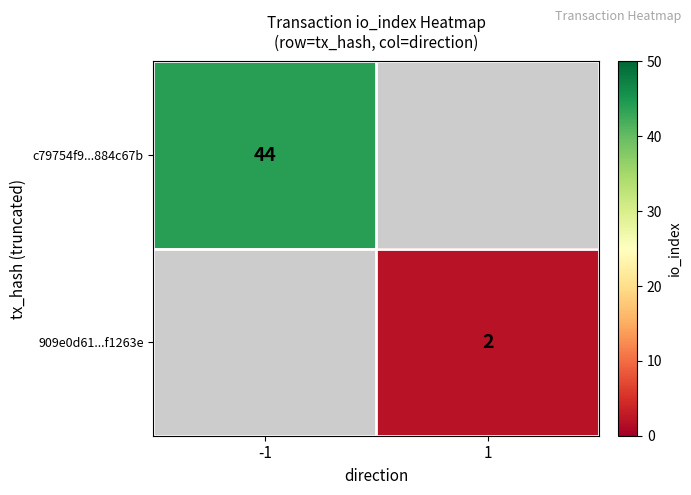

The 909e0d61...f1263e series shows 3 at 1. True or false?

False